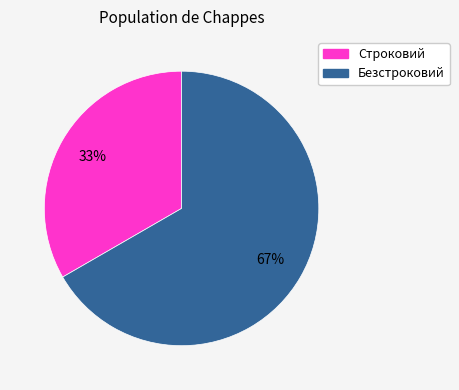

How many slices are in this pie chart?

2